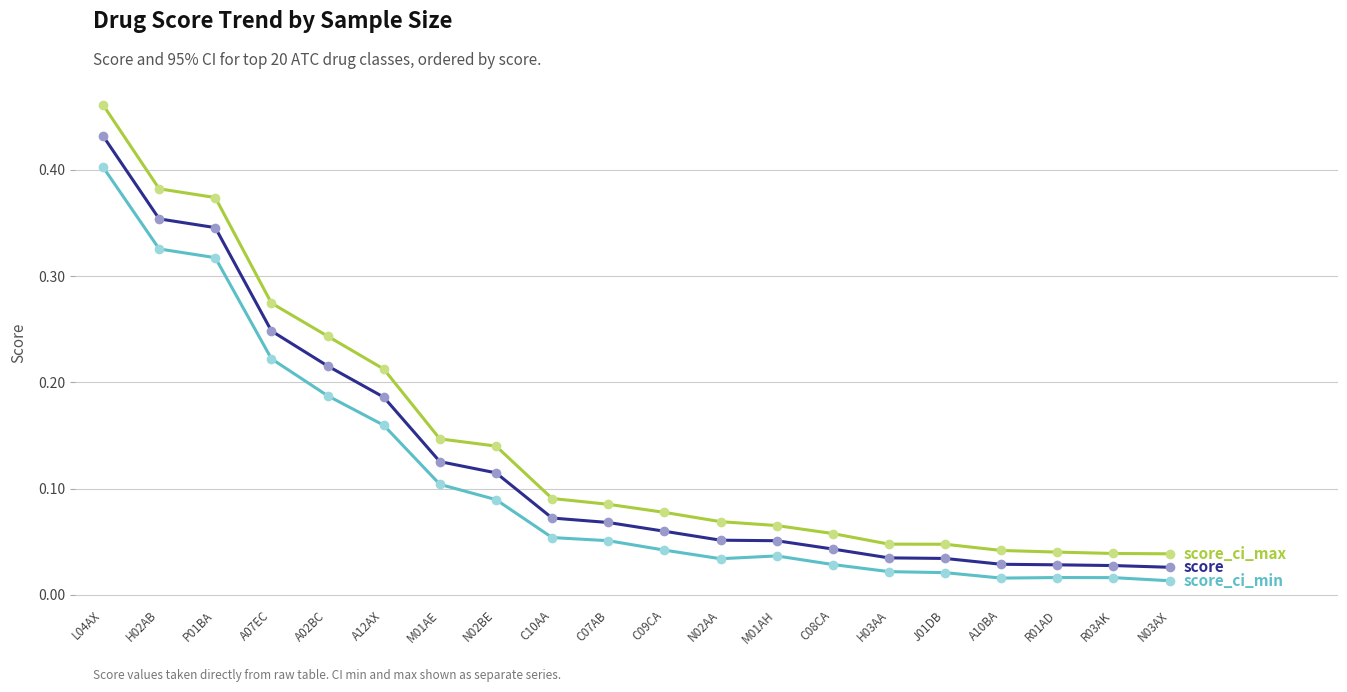

What is the label of the 8th point from the right?

M01AH